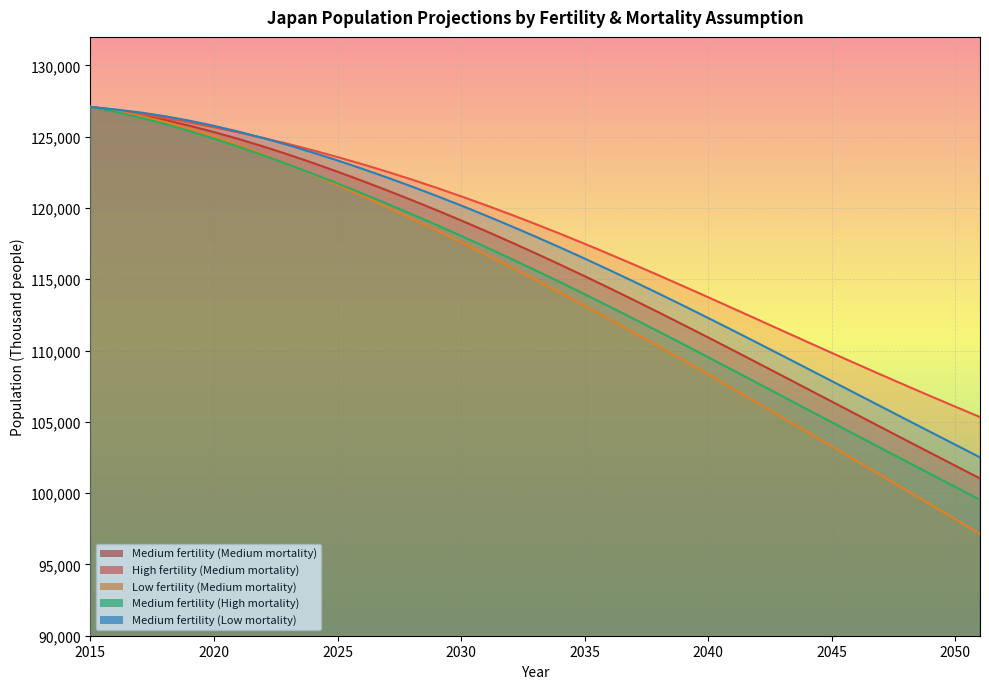

Which has a higher value, 2029 or 2035?

2029